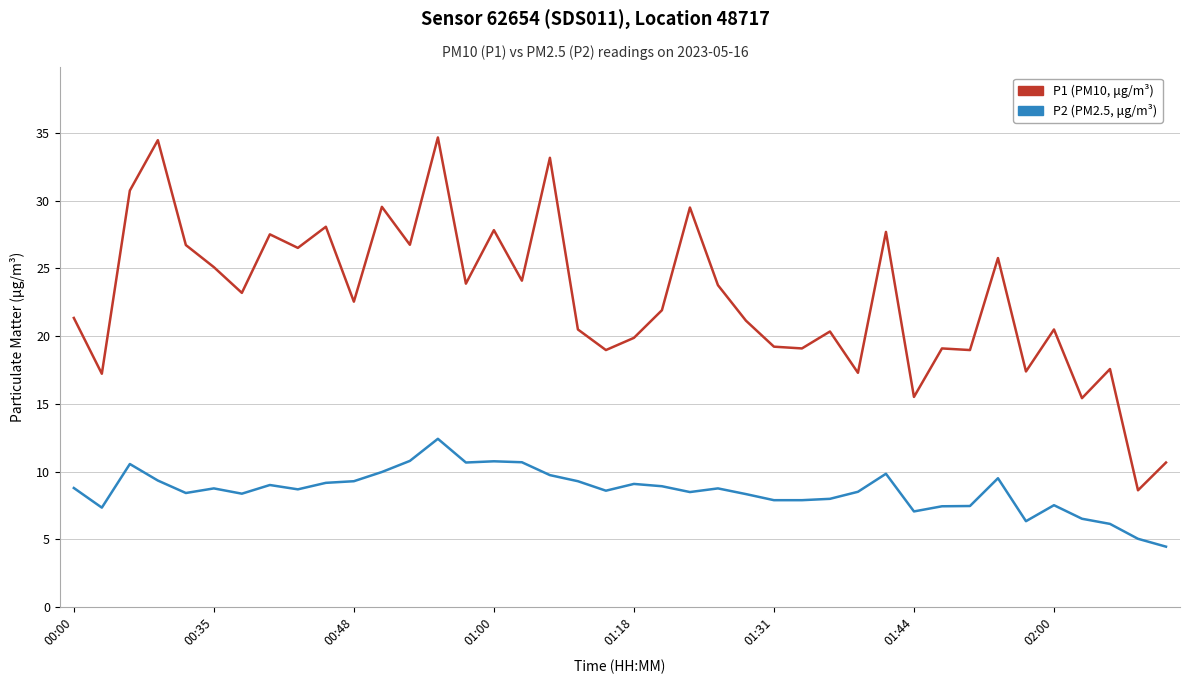

Rank the series by their average value, from lowest to highest.

P2 (PM2.5, μg/m³), P1 (PM10, μg/m³)